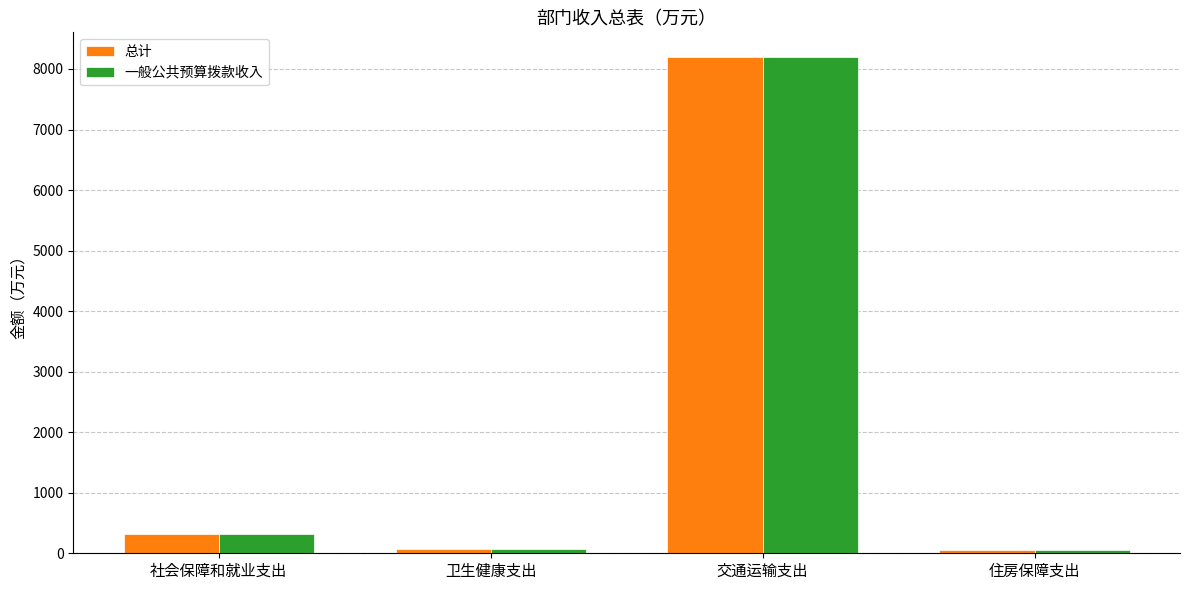

Are the bars grouped side by side (vs. stacked)?

Yes